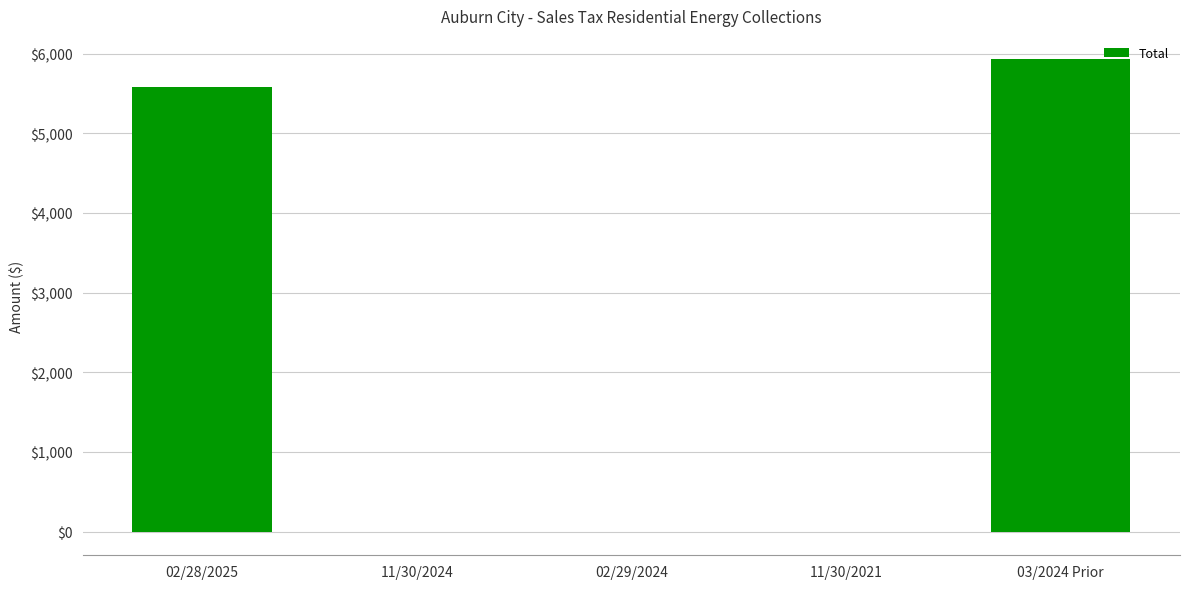

What is the maximum value shown in the chart?

5925.1